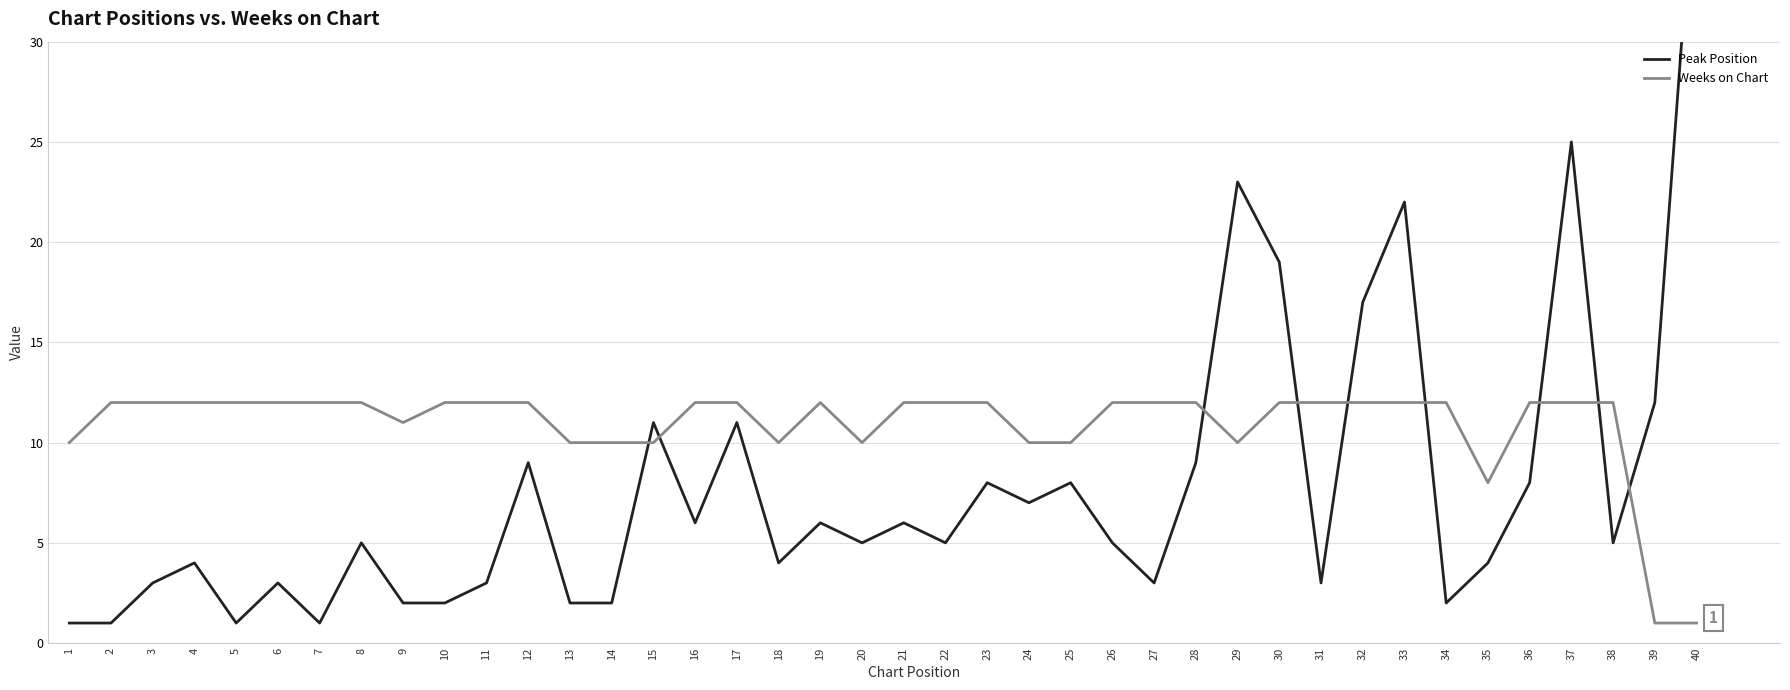

Which label corresponds to the smallest value in the chart?

1